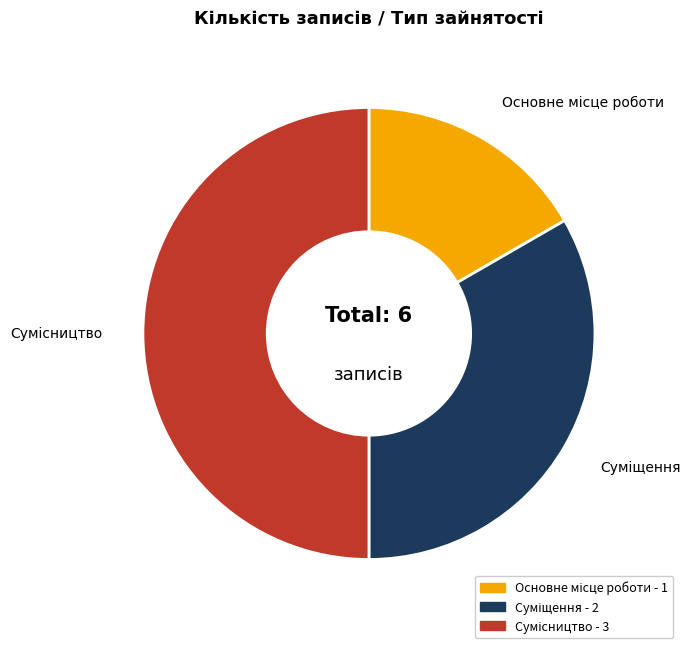

To the nearest percent, what percentage of the pie is Сумісництво?

50%